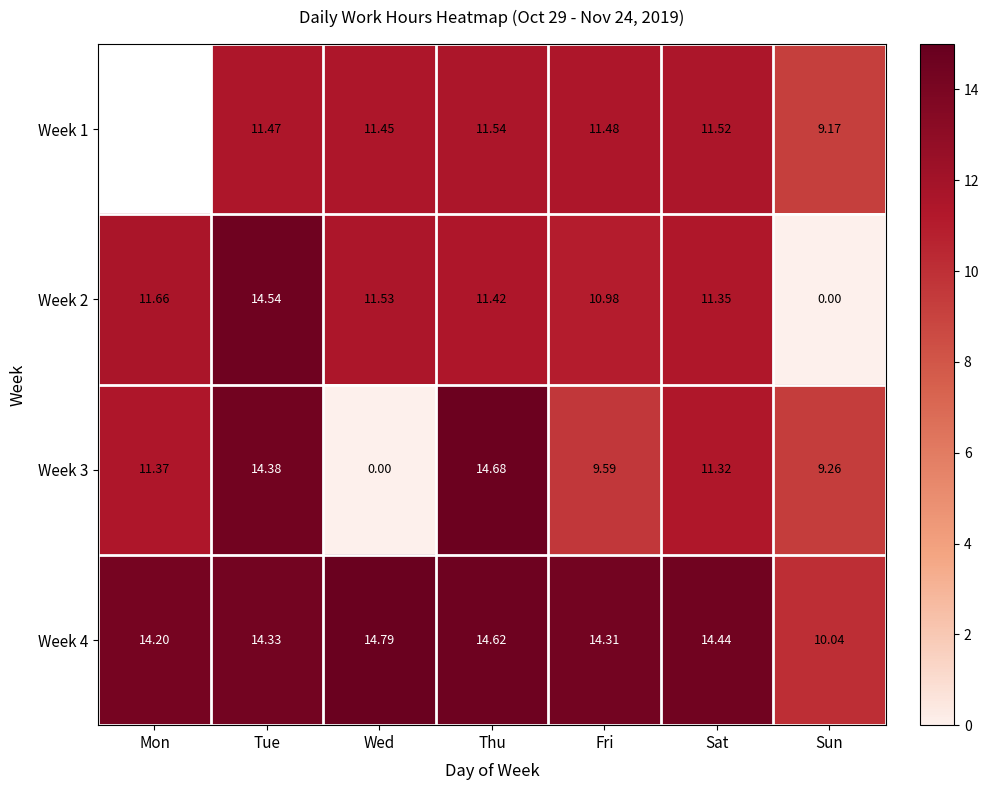

What is the highest value of the Week 2 series?

14.5